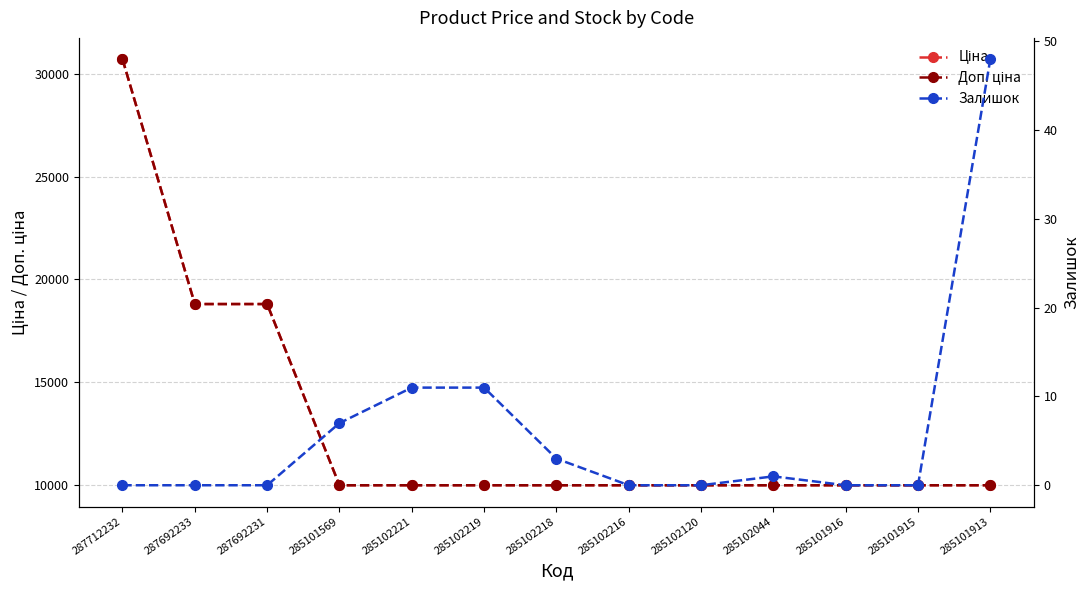

At 285102219, list the series in order from smallest to largest.

Залишок, Ціна, Доп. ціна